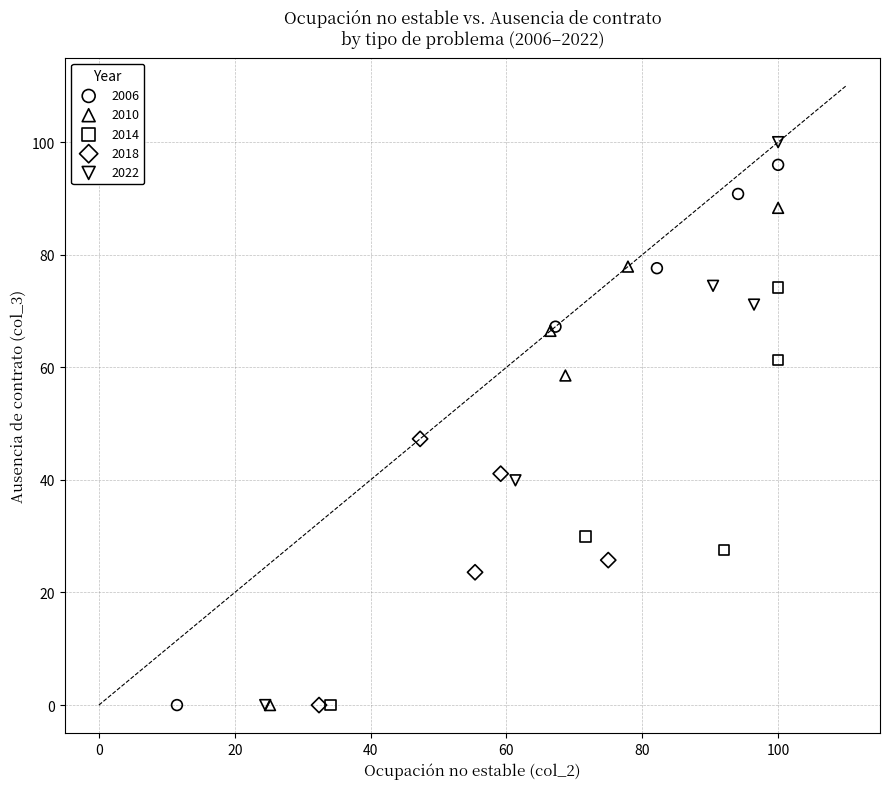

Which series has the widest spread of Y values?

2022